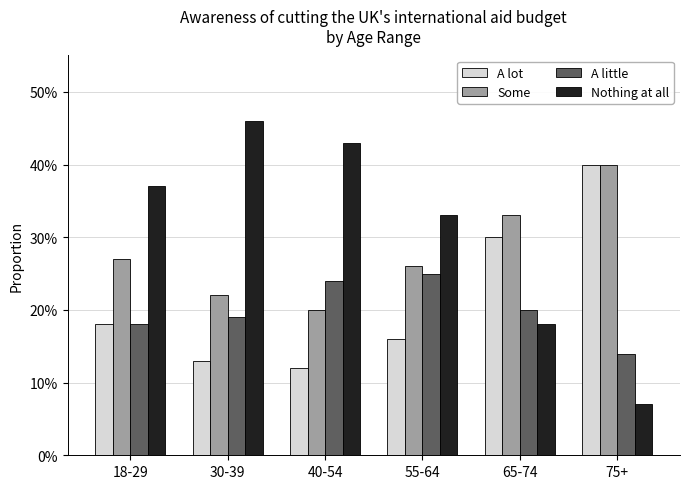

Between 18-29 and 55-64, which series saw the biggest shift?

A little